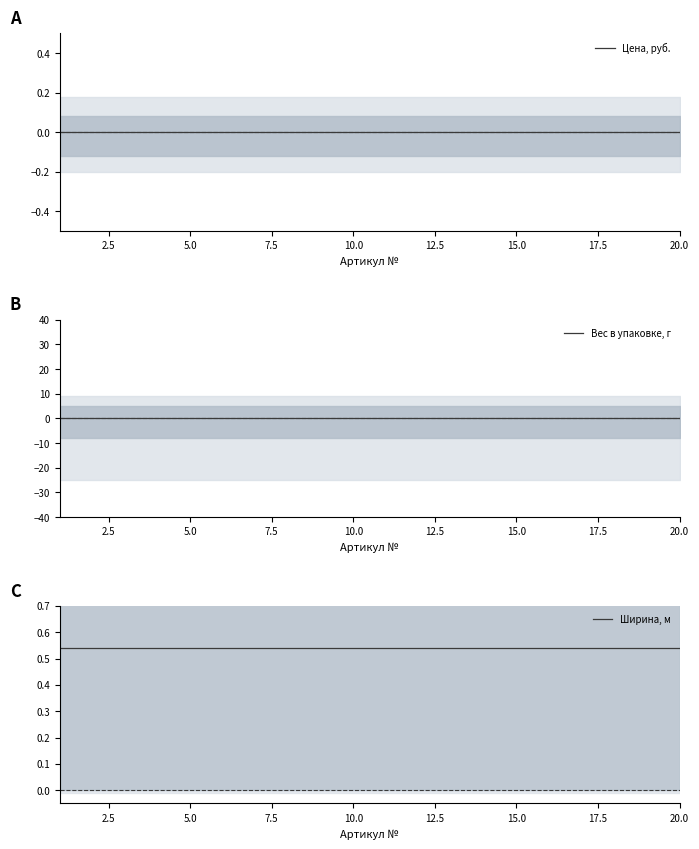

Is it true that Цена, руб. equals 0.0 at 10.0?

True